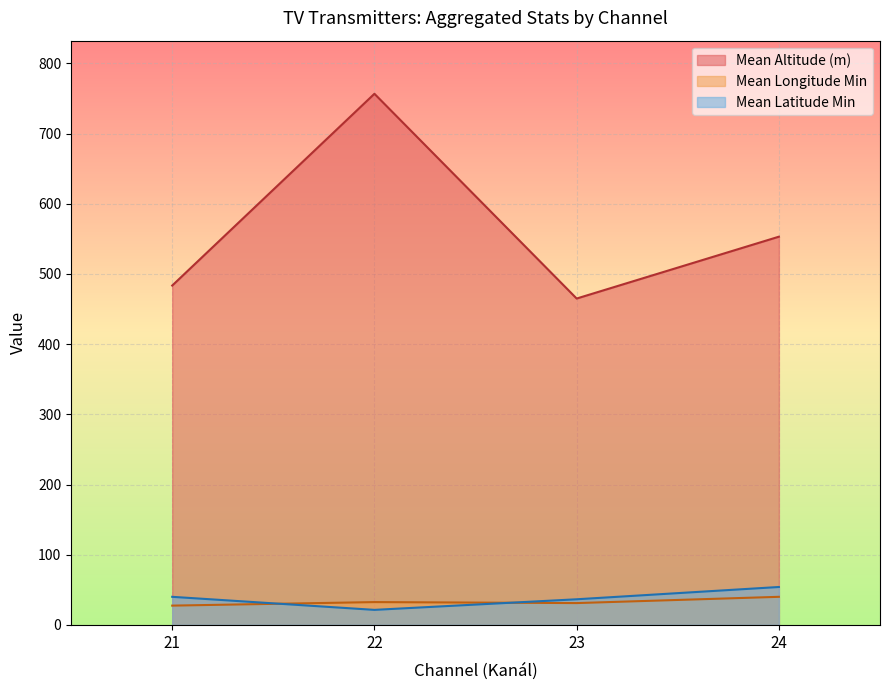

True or false: Mean Altitude has a value of 679 at 22.

False